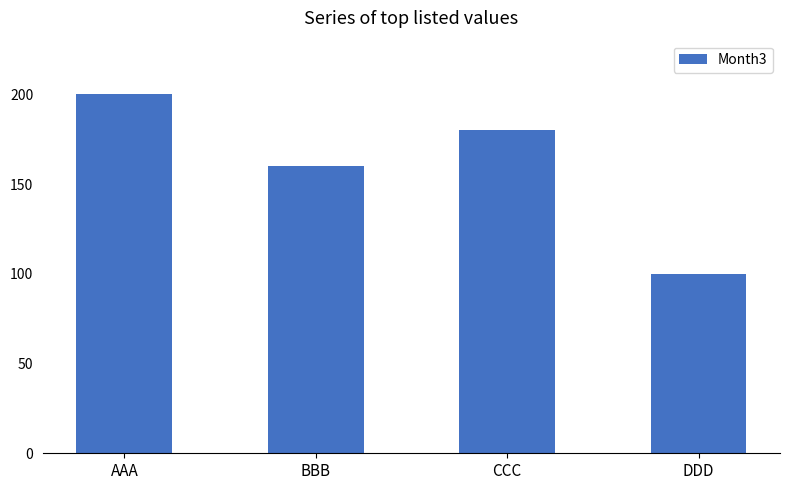

Reading left to right, extract all data points from this chart.

200	160	180	100